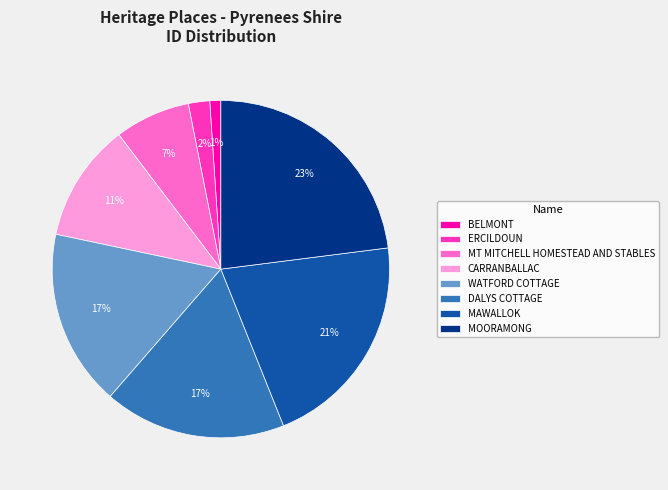

Which category has the biggest portion of the pie?

MOORAMONG